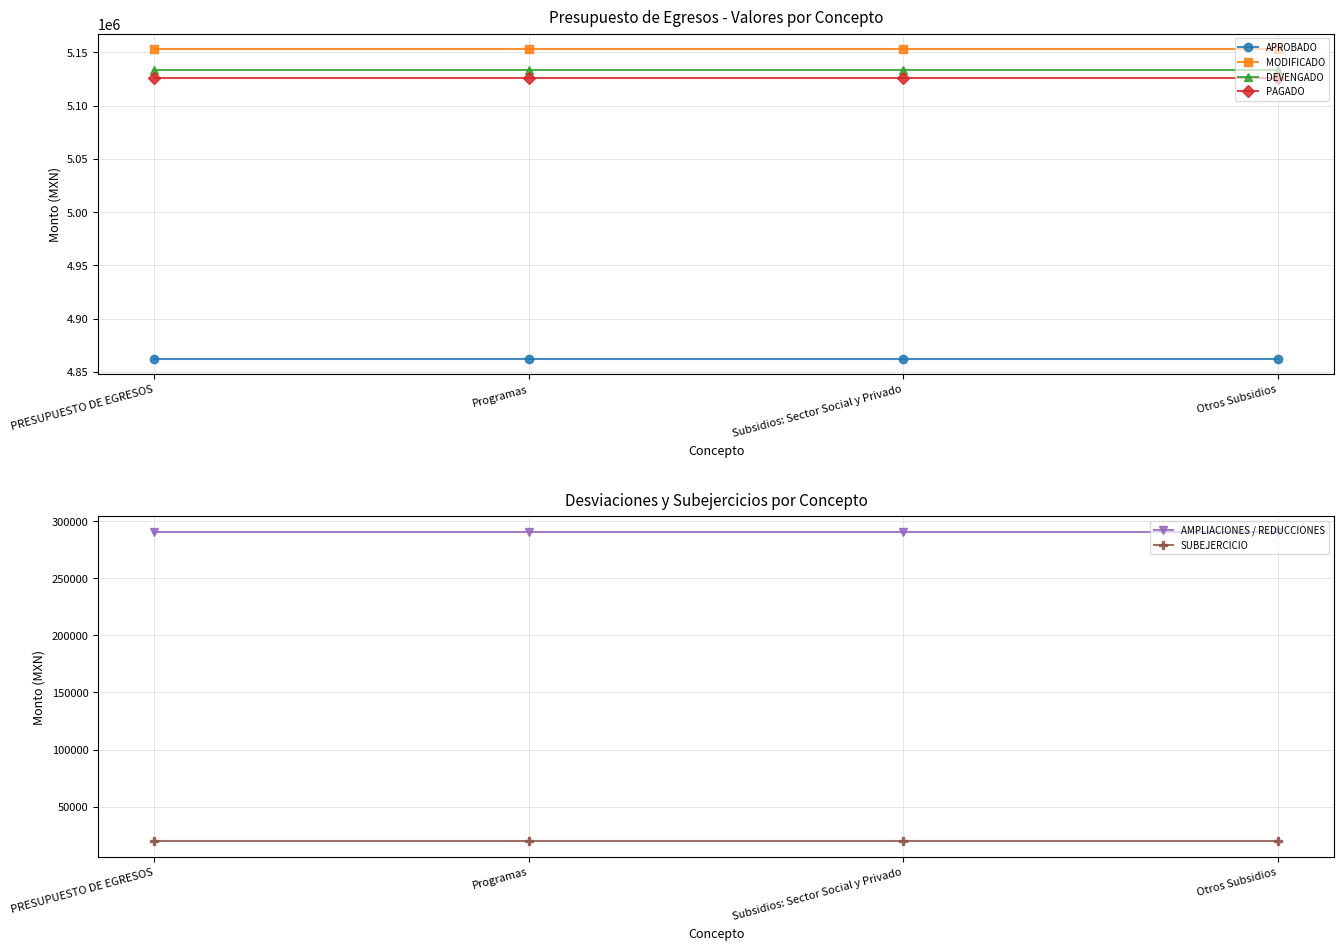

What is the maximum value shown in the chart?

5153095.1